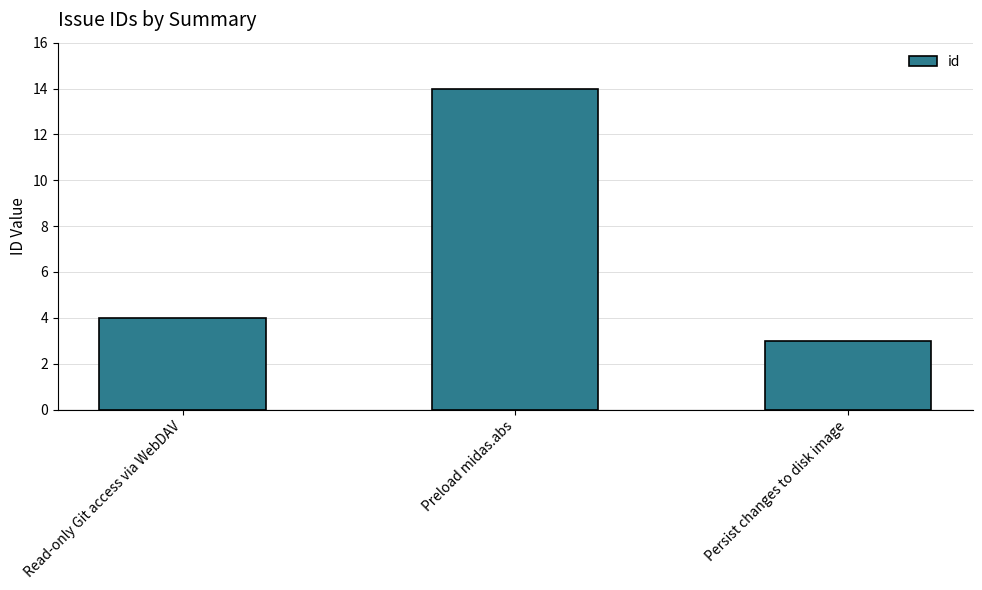

Approximately how many times larger is the value at Read-only Git access via WebDAV compared to Preload midas.abs?

0.3